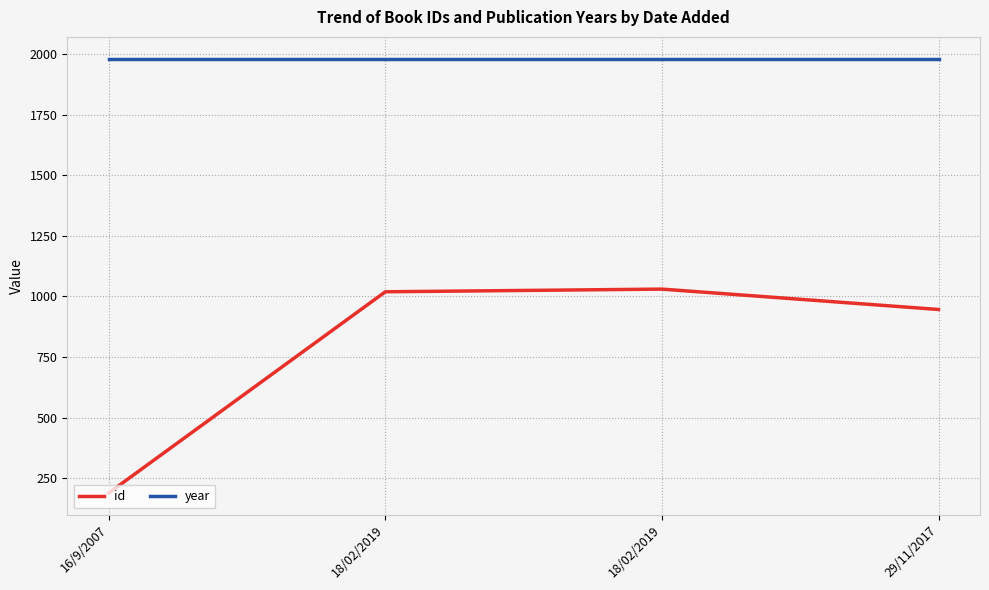

The value of id at 18/02/2019 is 1030. True or false?

True